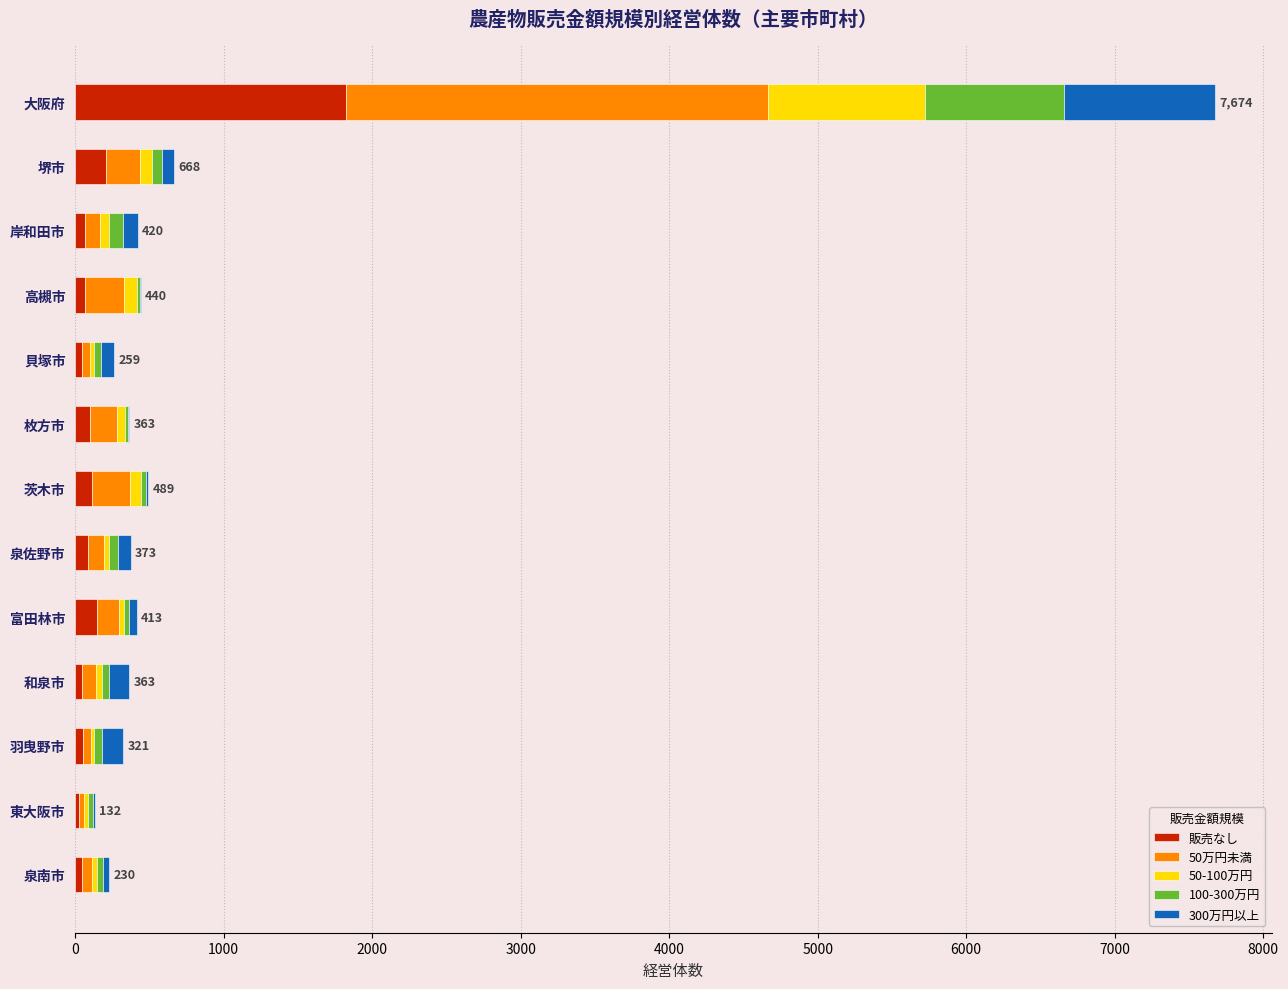

At which label does 販売なし reach its peak?

大阪府